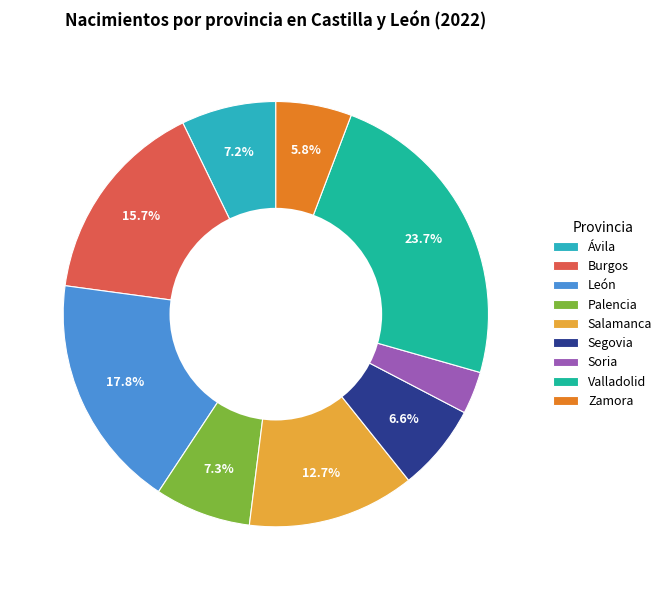

Which slice is the smallest?

Soria